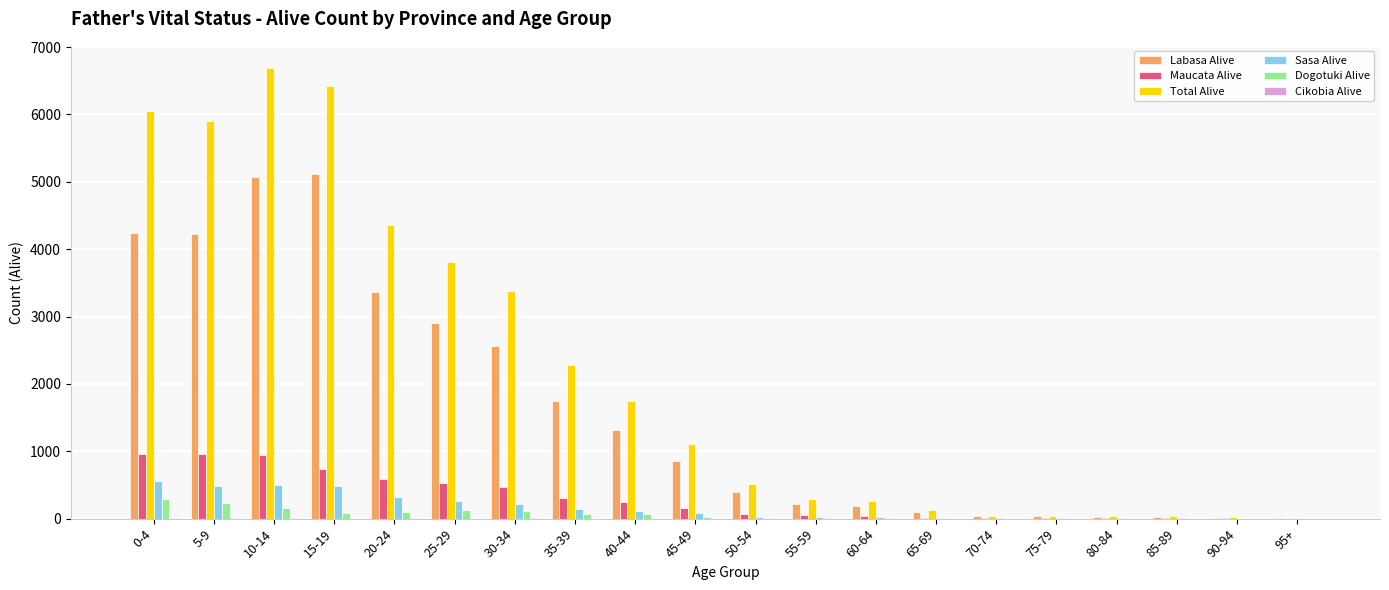

Which series has the largest total across all categories?

Total Alive